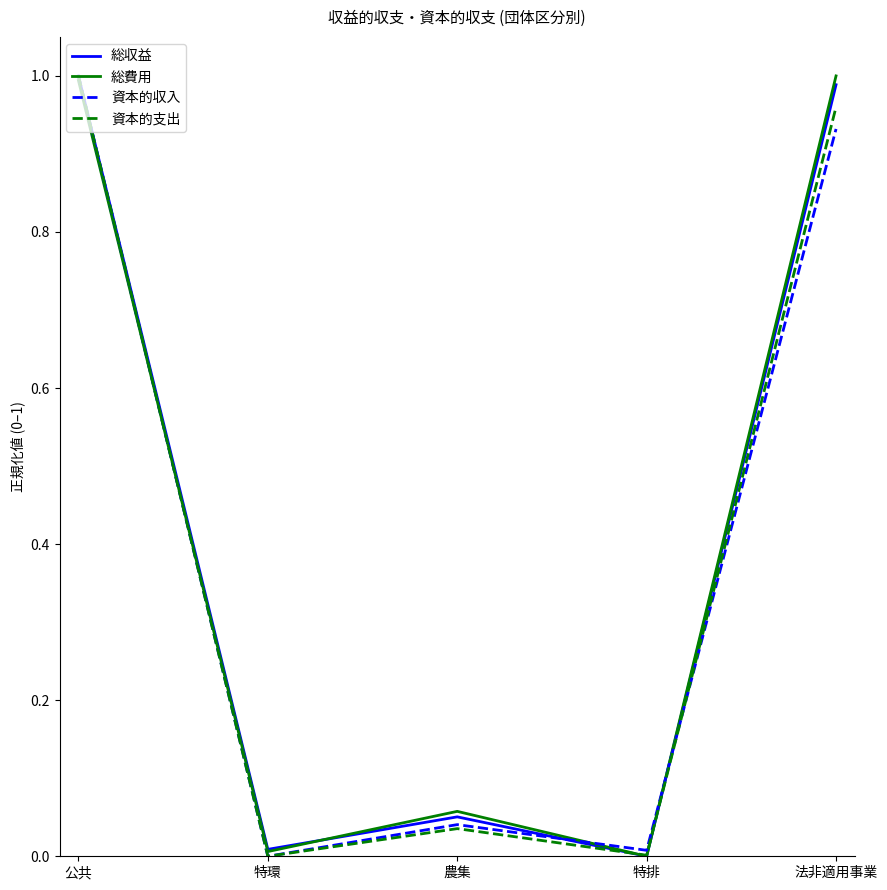

At which category is the sum across all series the highest?

公共